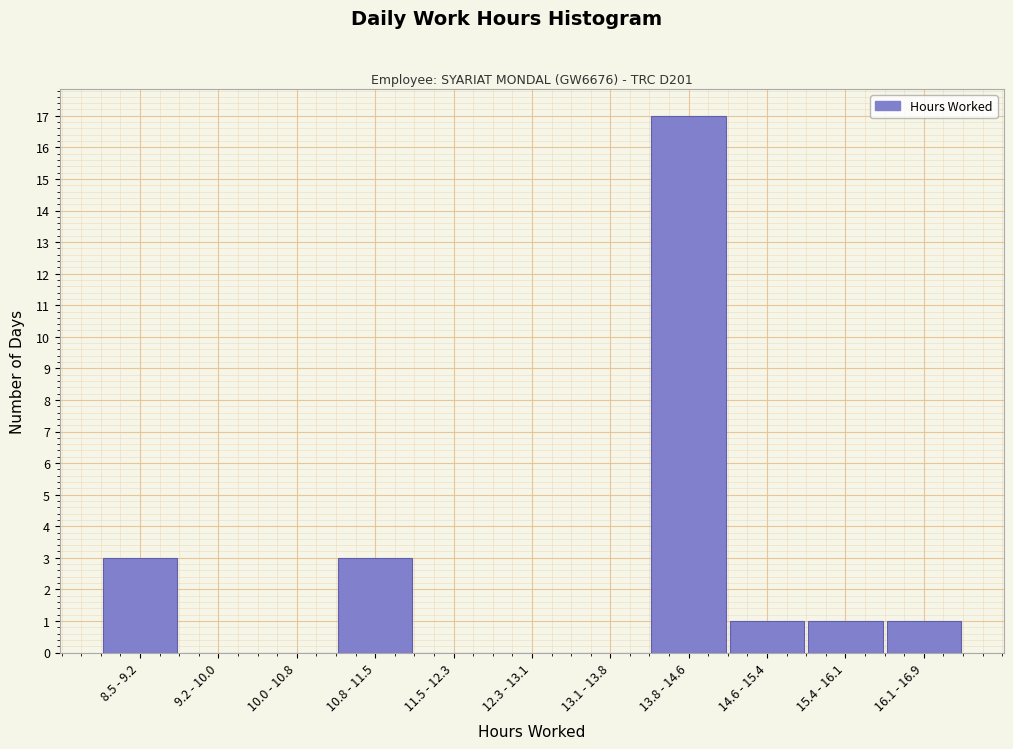

Reading left to right, transcribe all the data shown in this chart.

8.5 - 9.2=3	9.2 - 10.0=0	10.0 - 10.8=0	10.8 - 11.5=3	11.5 - 12.3=0	12.3 - 13.1=0	13.1 - 13.8=0	13.8 - 14.6=17	14.6 - 15.4=1	15.4 - 16.1=1	16.1 - 16.9=1